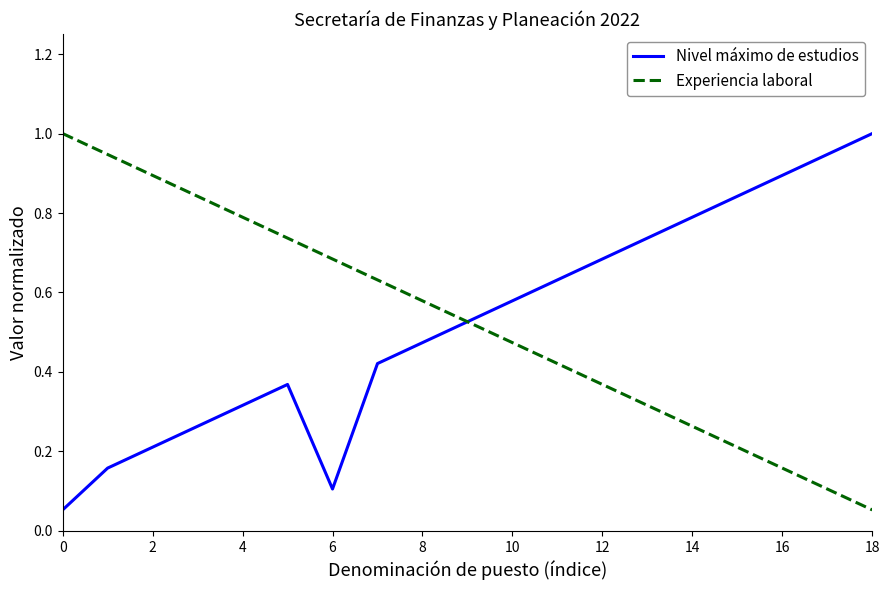

What is the maximum value shown in the chart?

1.0